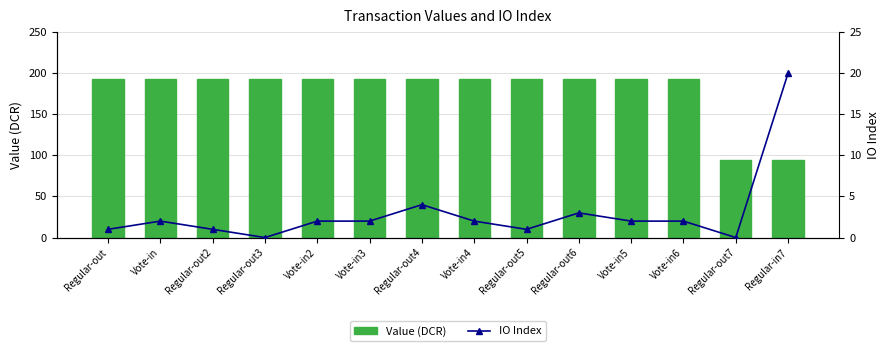

True or false: Value (DCR) has a value of 294.2 at Regular-out6.

False